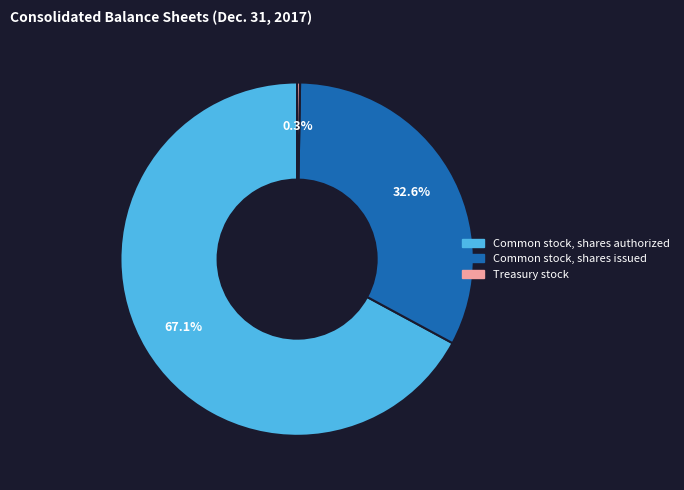

Which slice is the largest?

Common stock, shares authorized